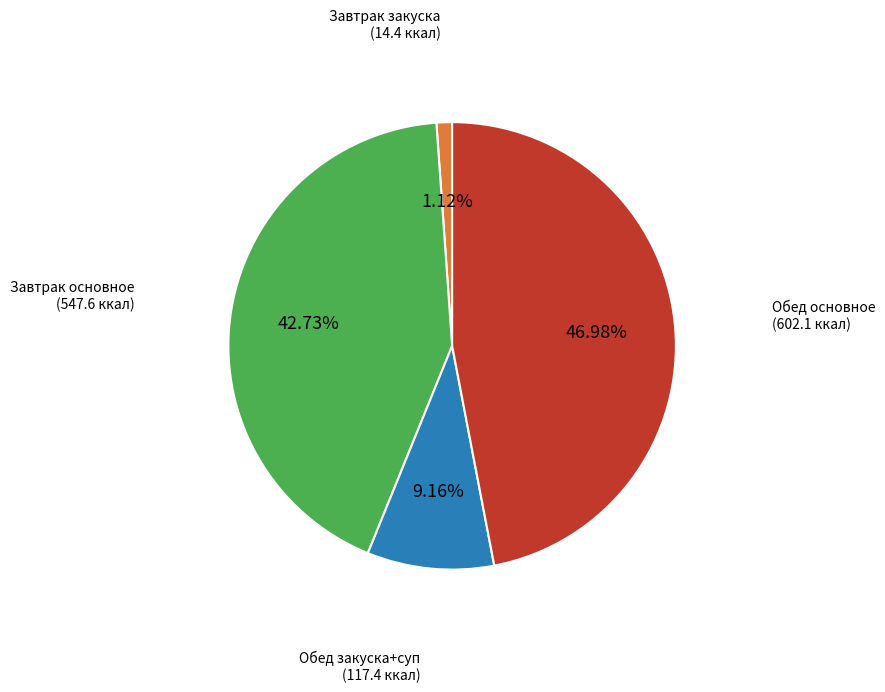

Does any single category account for the majority?

No